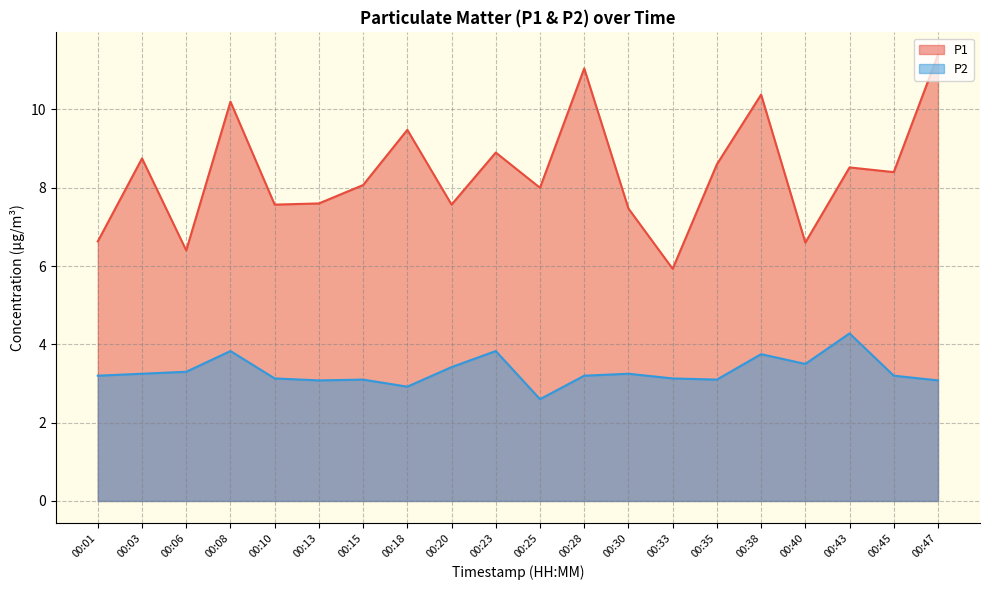

Is it true that P2 equals 3.1 at 00:47?

True